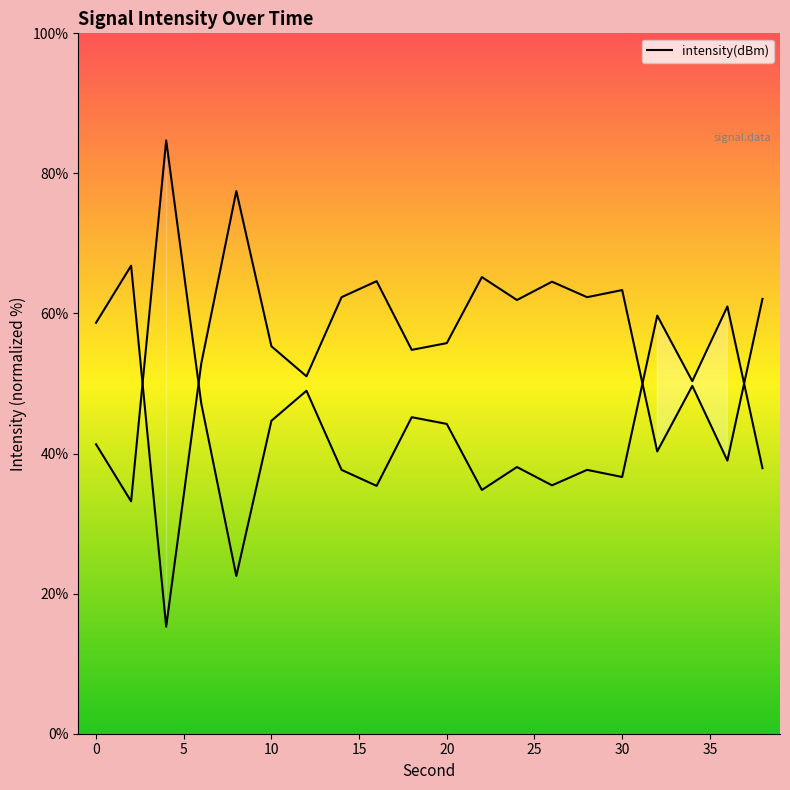

How many data points does each series have?

20